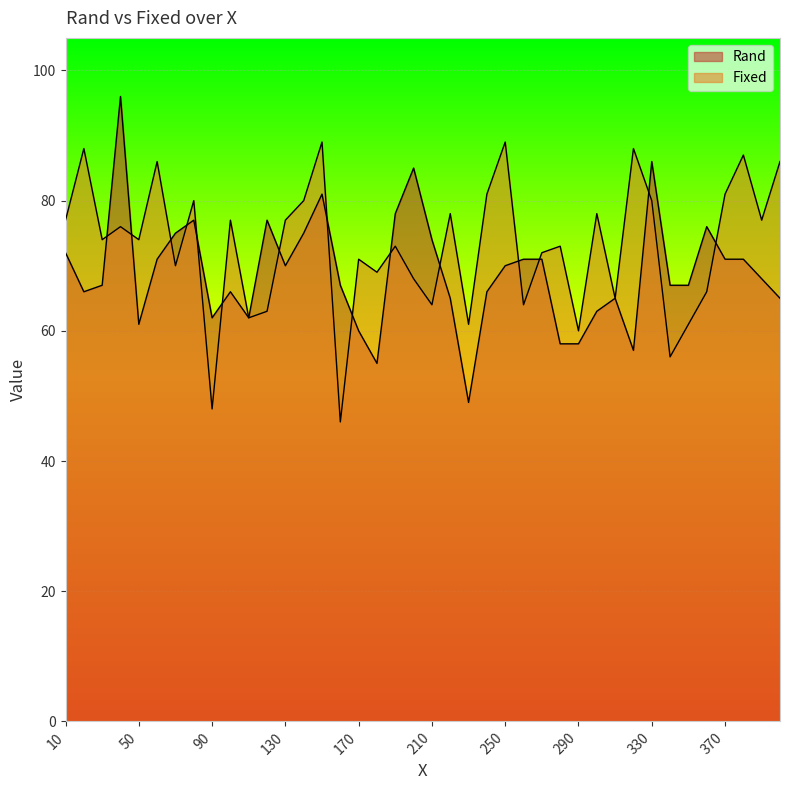

Reading left to right, extract all data points from this chart.

Rand: 72	66	67	96	61	71	75	77	62	66	62	77	70	75	81	67	60	55	78	85	74	65	49	66	70	71	71	58	58	63	65	57	86	67	67	76	71	71	68	65
Fixed: 77	88	74	76	74	86	70	80	48	77	62	63	77	80	89	46	71	69	73	68	64	78	61	81	89	64	72	73	60	78	65	88	80	56	61	66	81	87	77	86